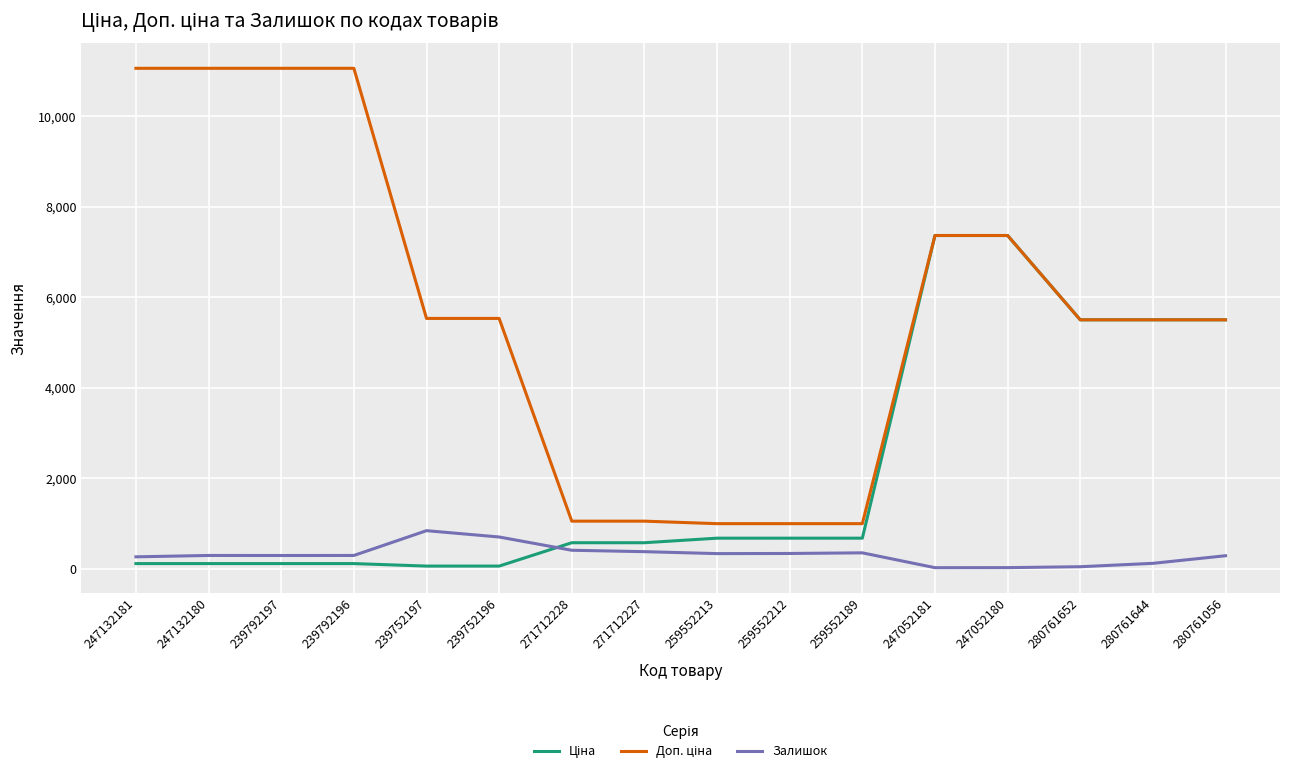

What is the greatest value displayed?

11055.0